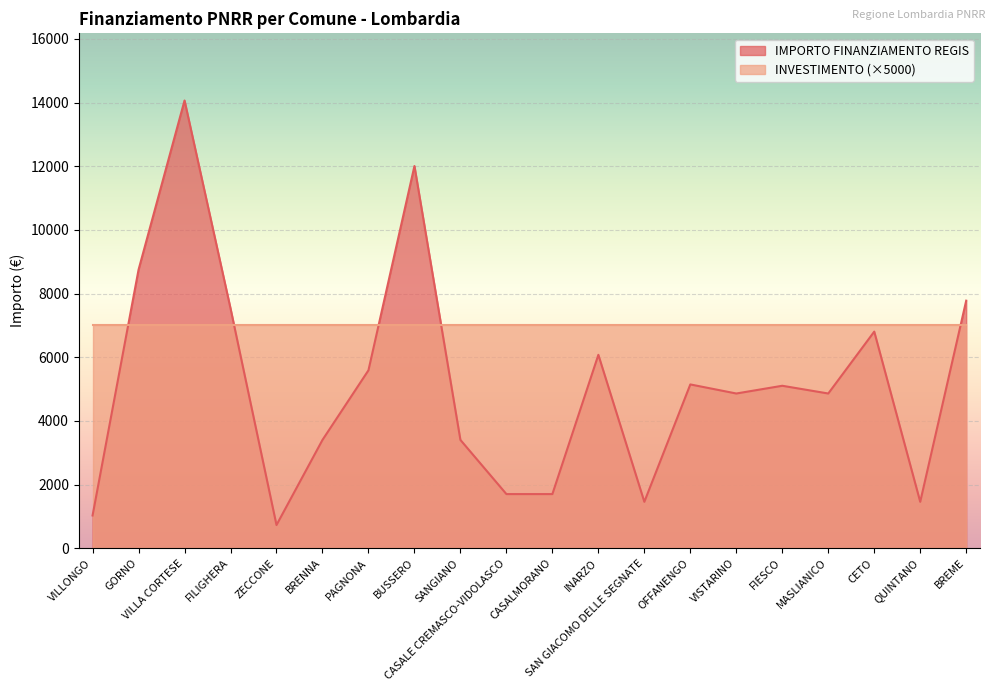

Where is the data nearest to the value 7396?

FILIGHERA